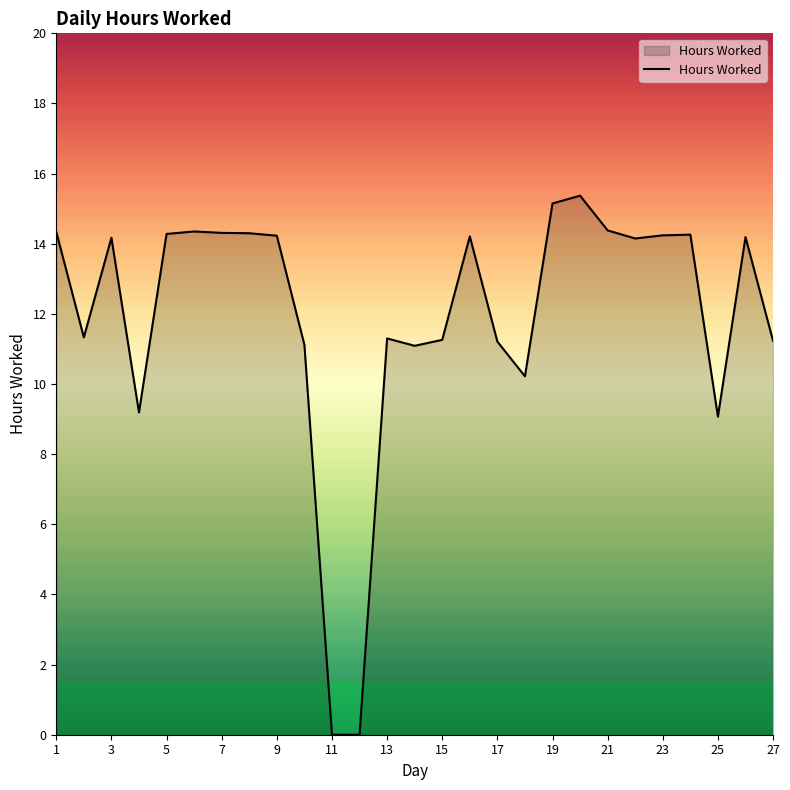

How many lines are shown in the chart?

1